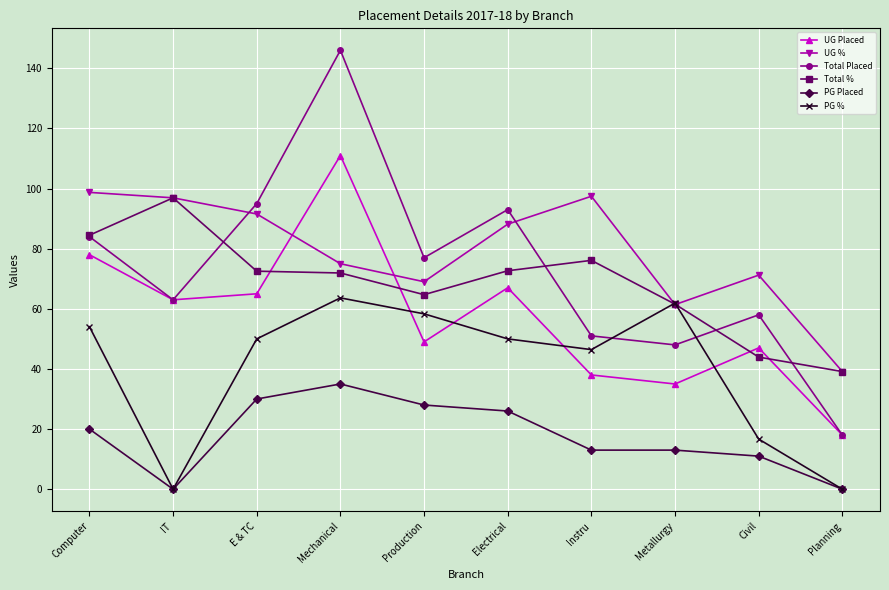

Which series has the largest total across all categories?

UG %